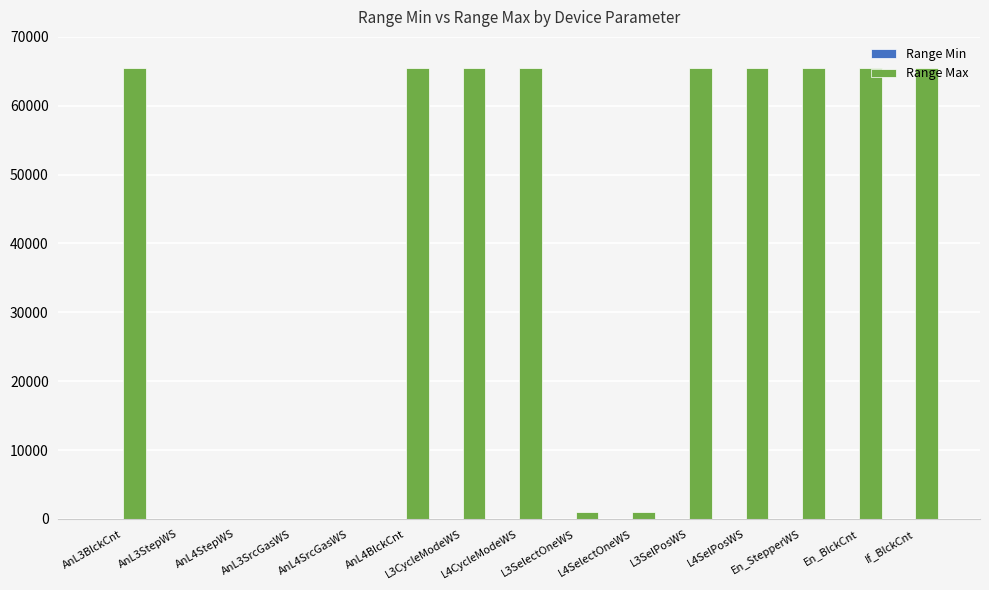

What is the maximum value shown in the chart?

65535